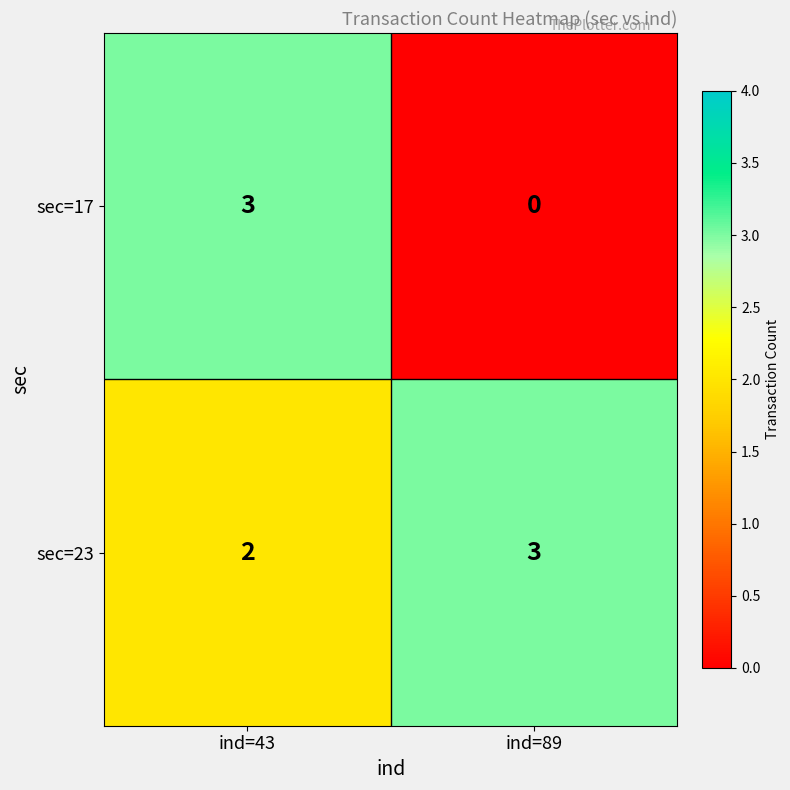

List the labels in order of sec=17 value, largest first.

ind=43, ind=89